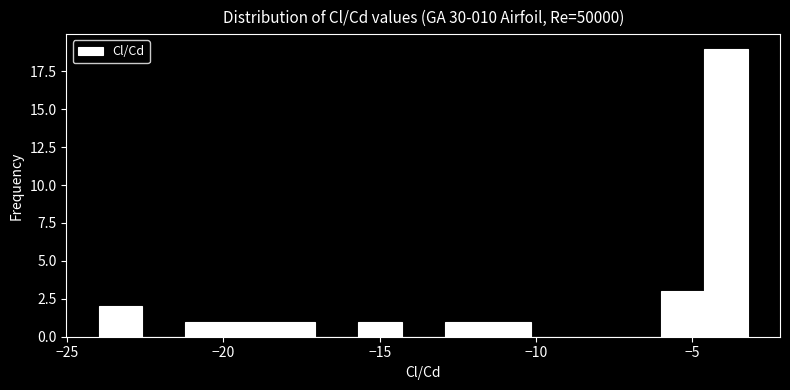

Read against the x-axis, roughly where is the centre of the tallest bar?

-4.0